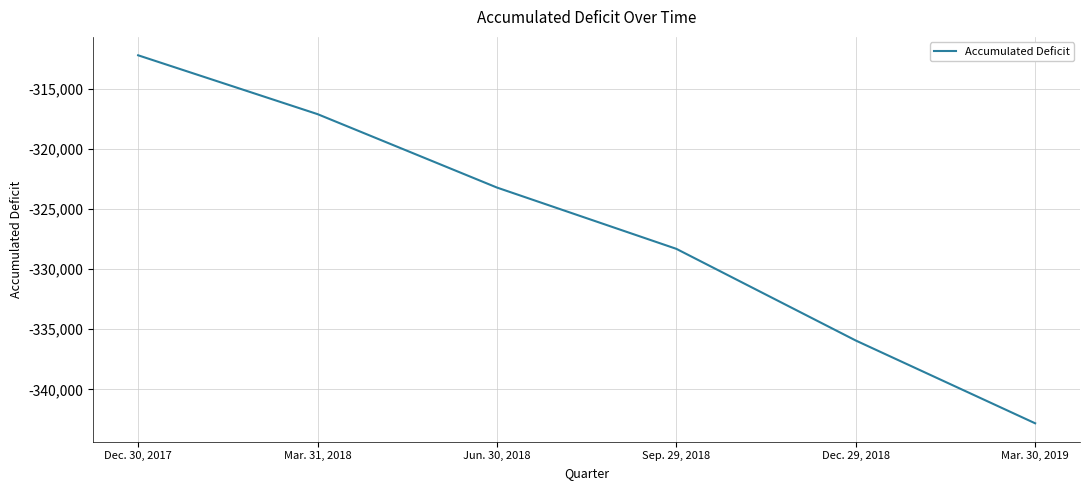

Is it true that the value at Dec. 30, 2017 is -312180?

True